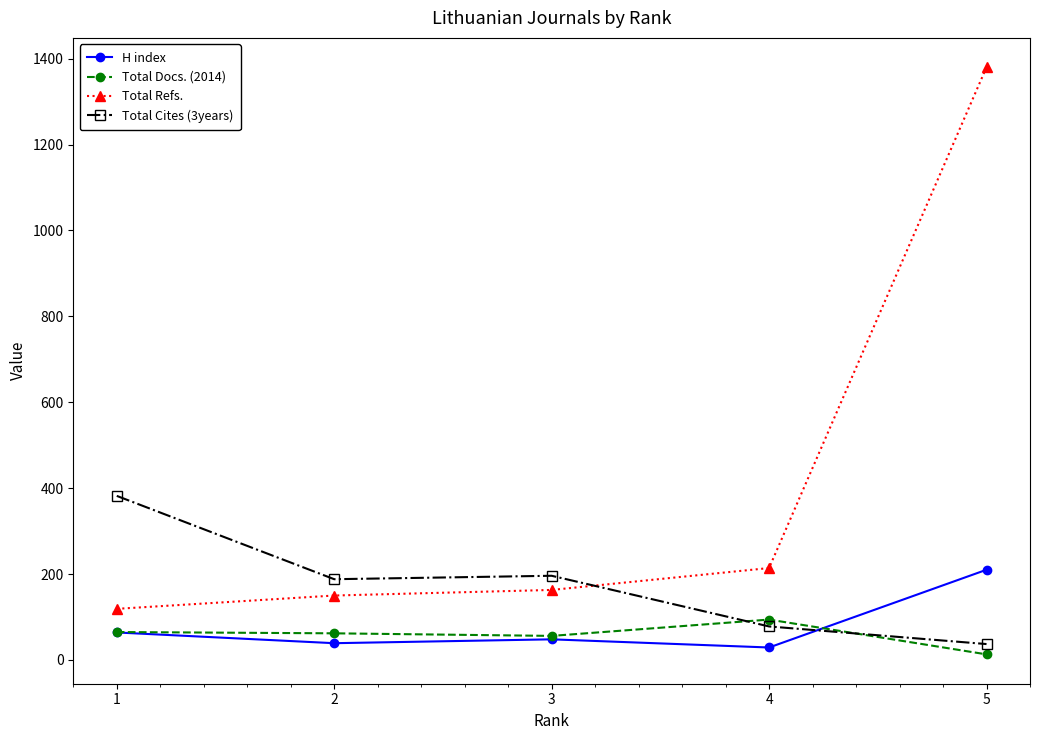

Which category has the highest value across all series?

5